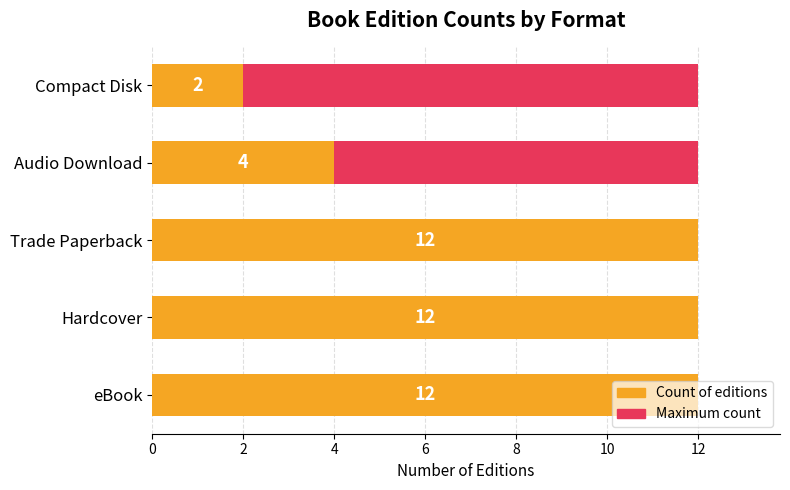

Between 8 and 4, which is larger?

8